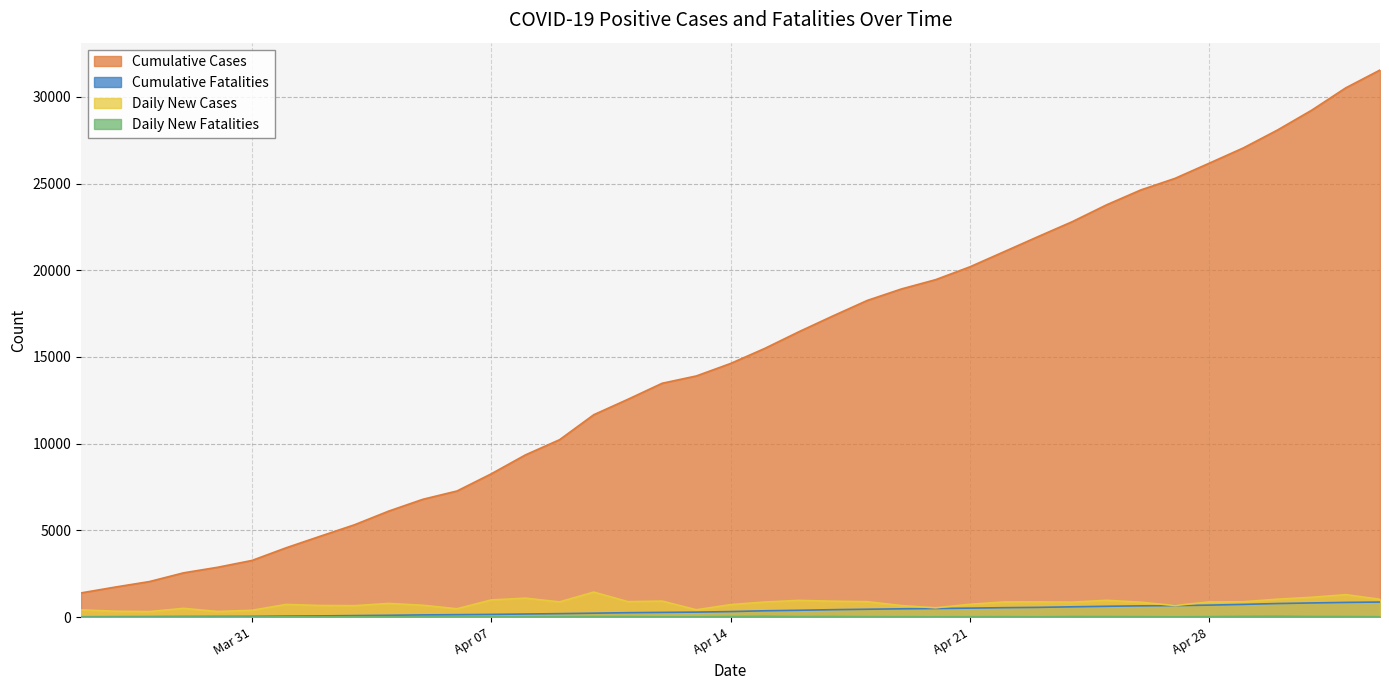

What is the label of the 17th point from the right?

2020-04-17